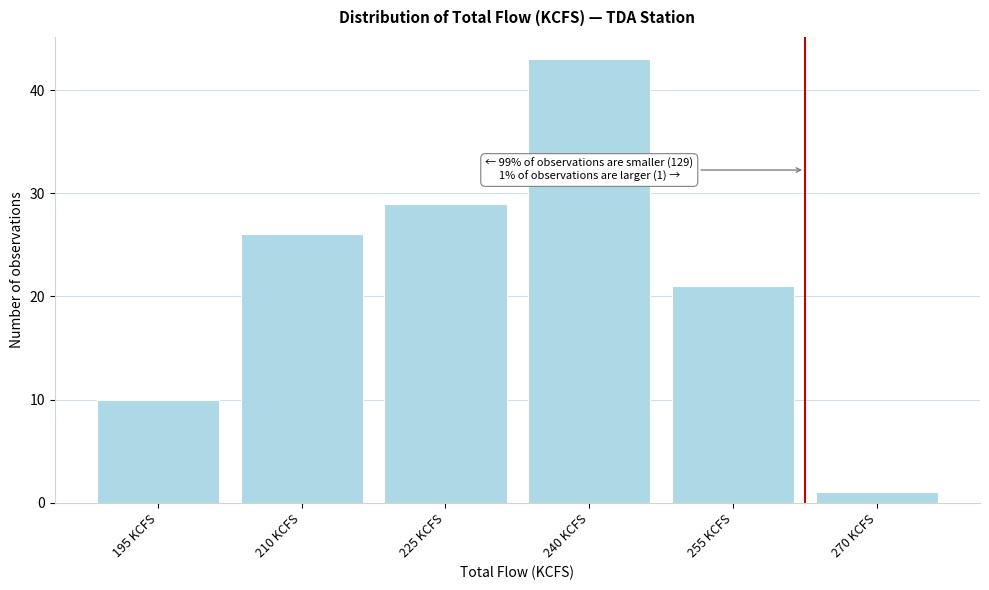

Reading right to left, list all the values displayed in this chart.

270 KCFS=1	255 KCFS=21	240 KCFS=43	225 KCFS=29	210 KCFS=26	195 KCFS=10